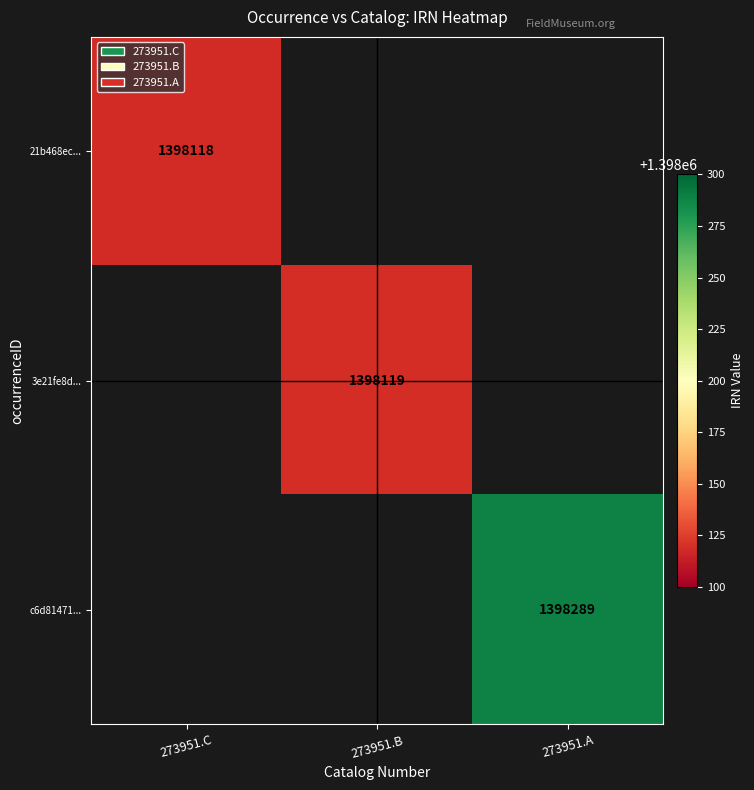

Is the value of 21b468ec... at 273951.C greater than the value of 3e21fe8d... at 273951.B?

No